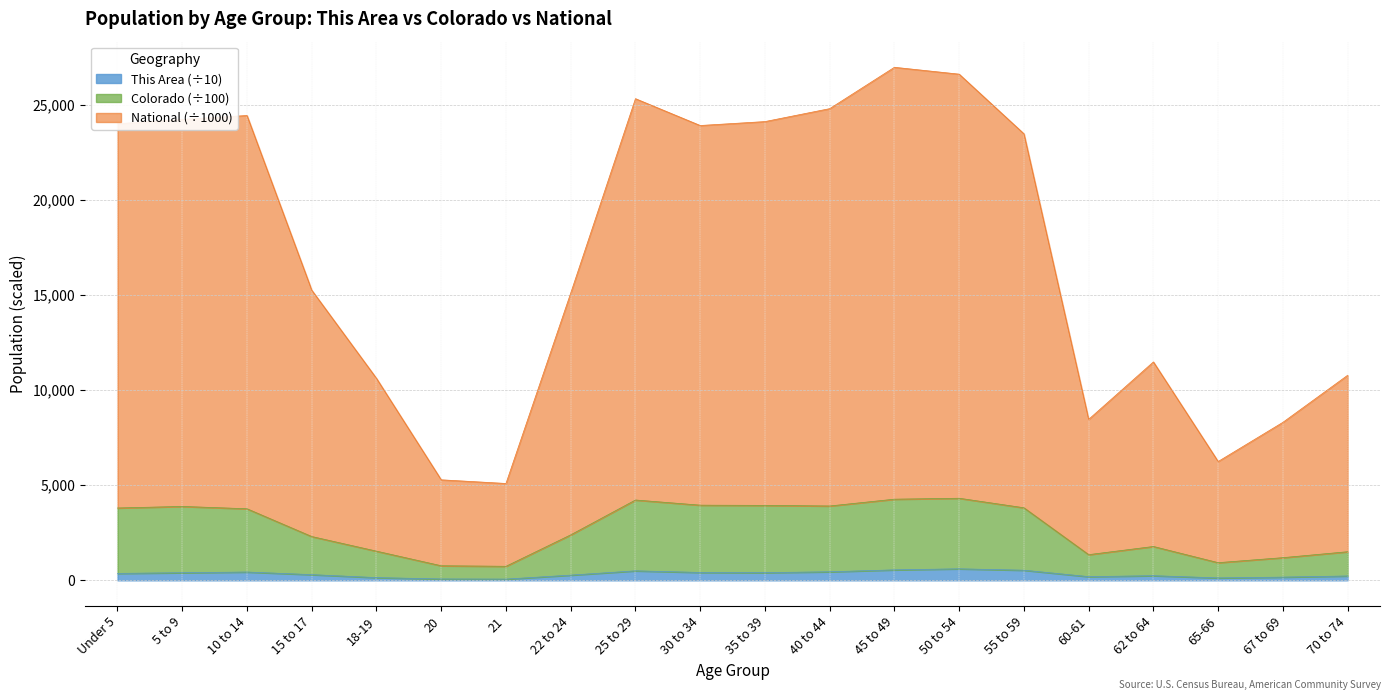

Where is This Area nearest to the value 334?

Under 5